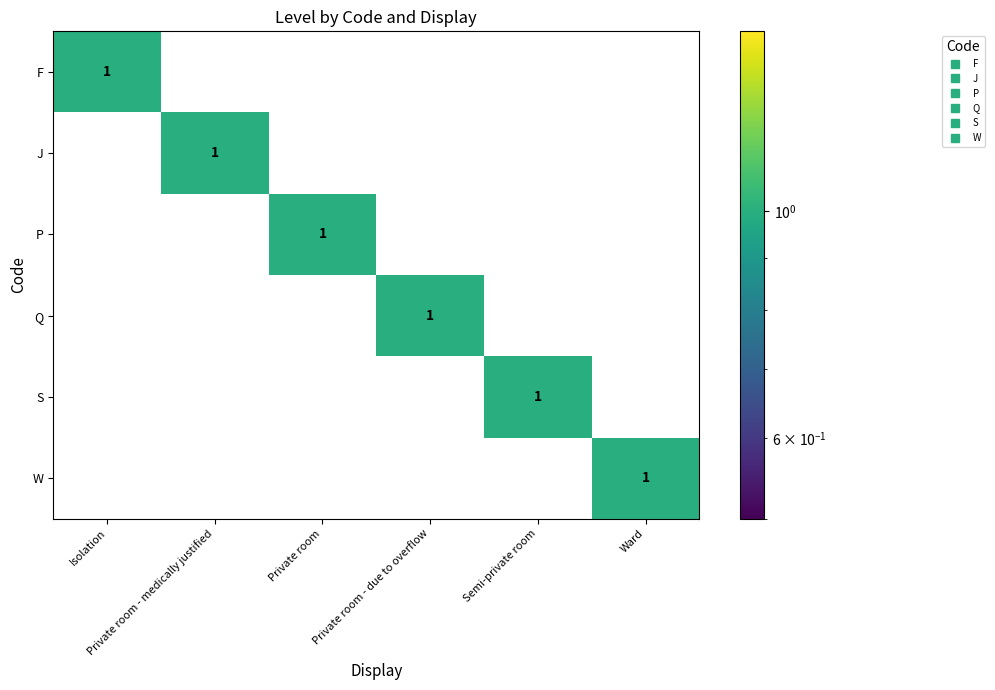

At how many categories does at least one series exceed 0?

6